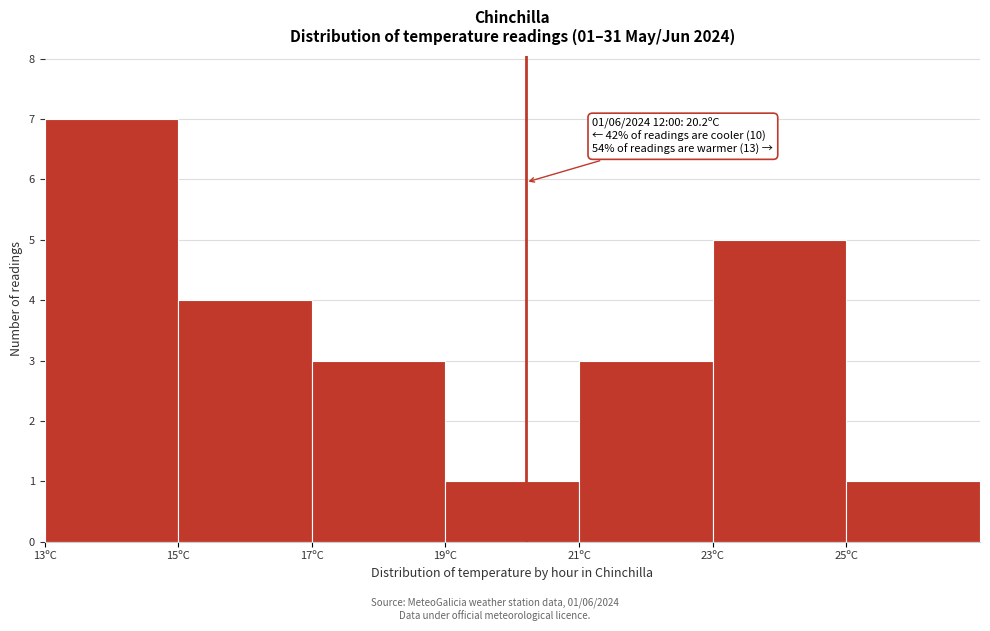

Over which range of the x-axis is the bar tallest?

13 to 15